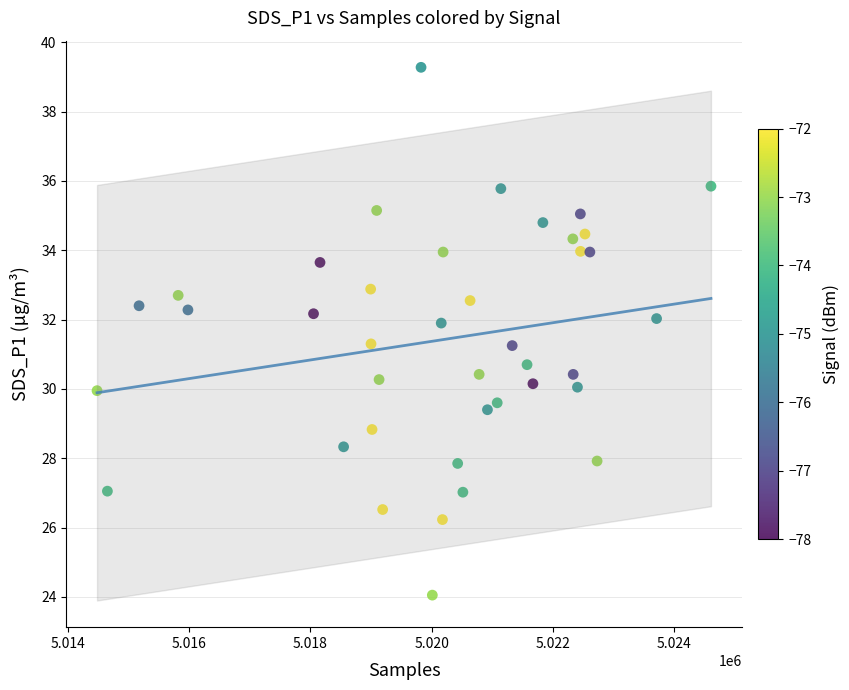

What is the range of X values (max minus min)?

10124.0